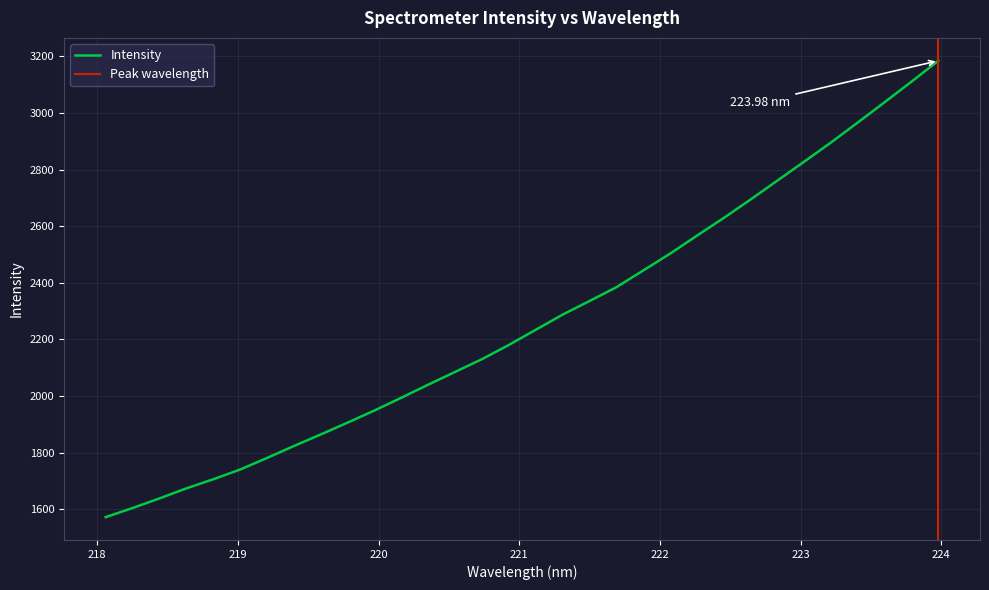

At which category does the chart reach its peak across all series?

223.9802